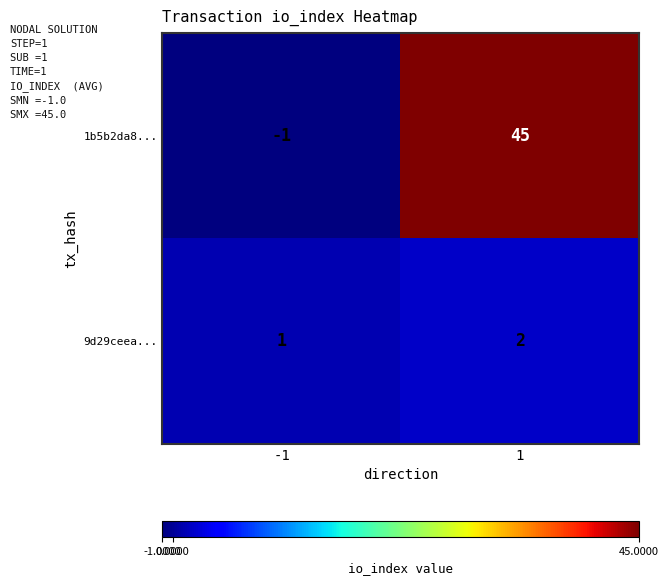

List the series in order of their peak value, highest first.

1b5b2da8..., 9d29ceea...